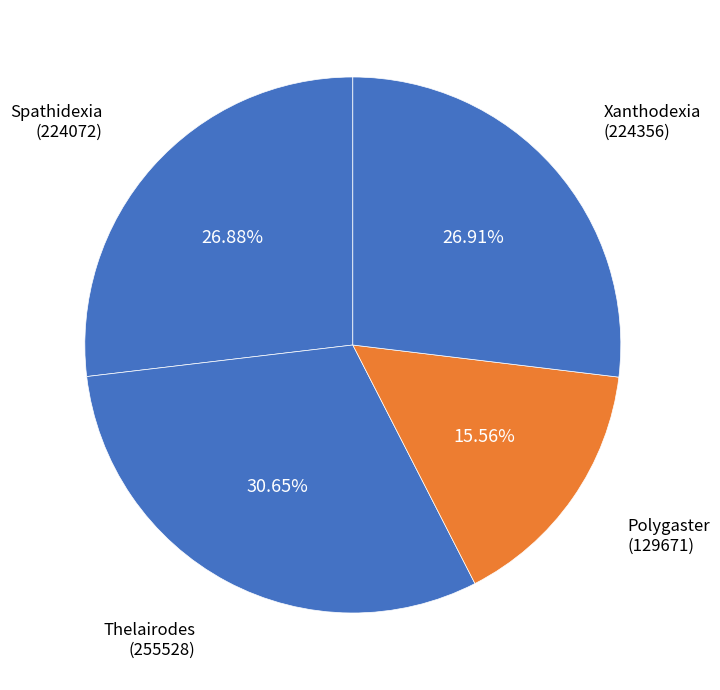

Approximately how many times larger is the value at Spathidexia (224072) compared to Xanthodexia (224356)?

1.0